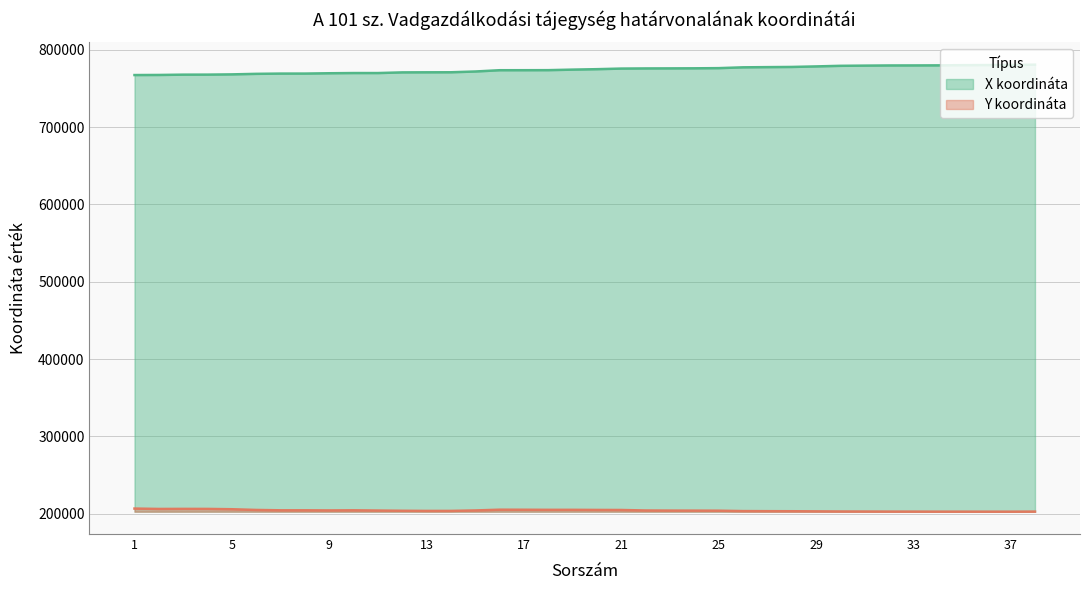

What is the difference between the maximum and second lowest values in the Y koordináta series?

4008.8